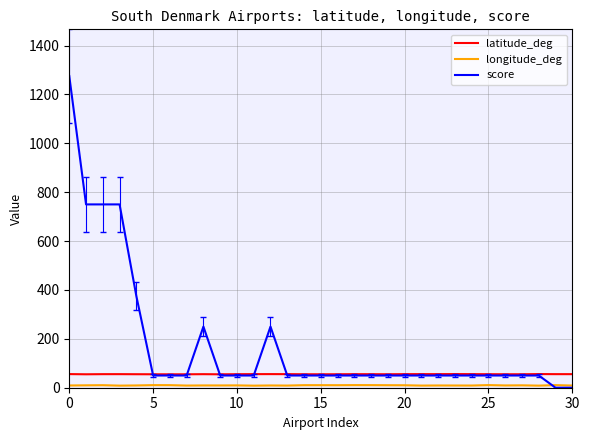

What is the greatest value displayed?

1275.0